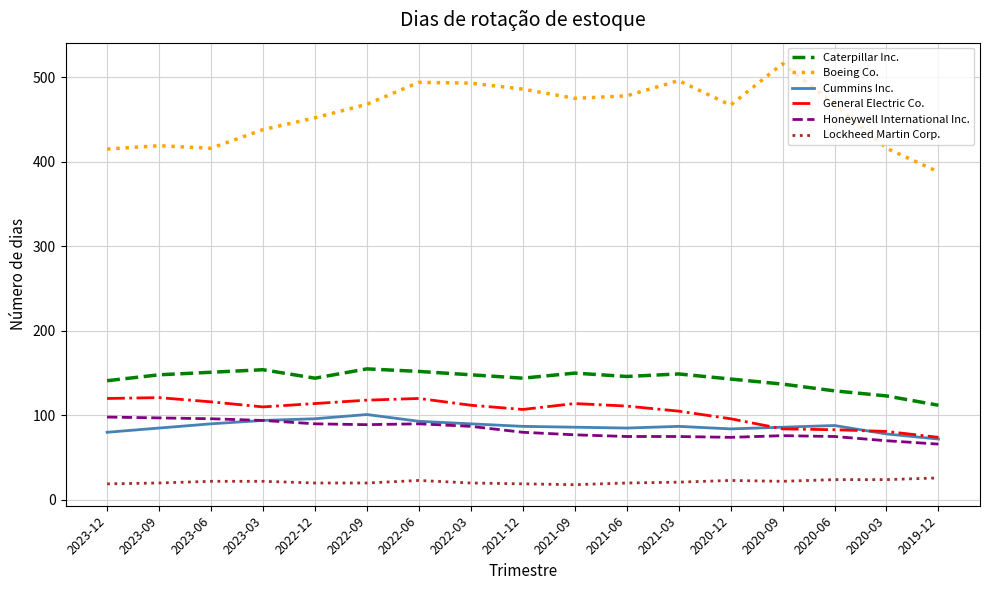

What is the minimum value shown in the chart?

18